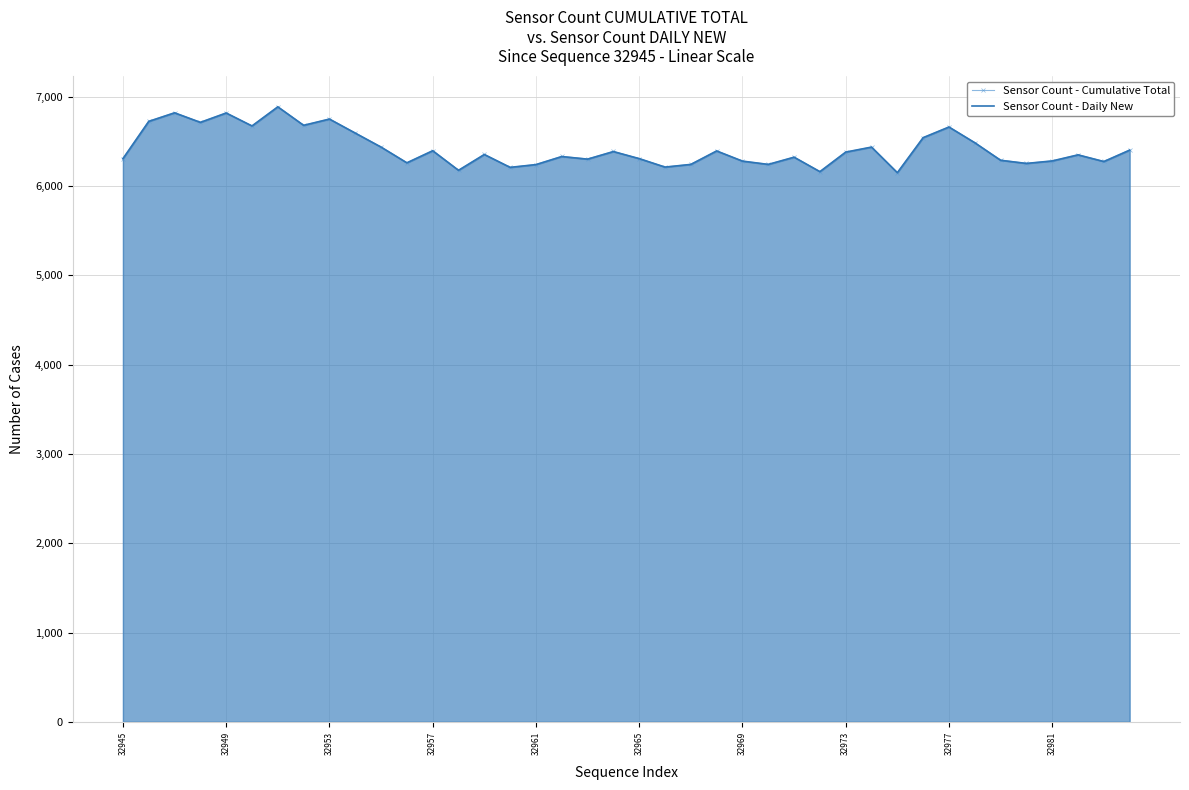

What is the minimum value shown in the chart?

6151